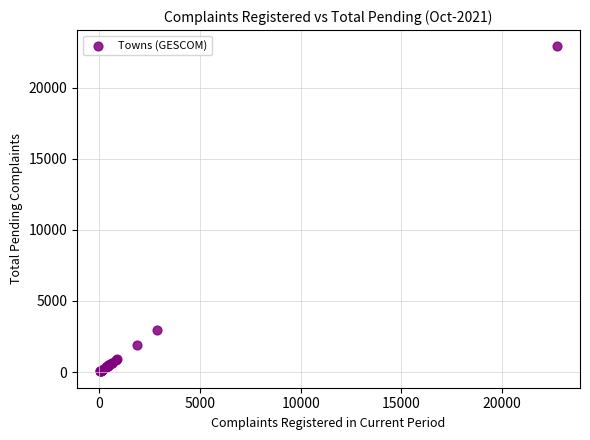

What Y value in the scatter plot is closest to 11474?

2940